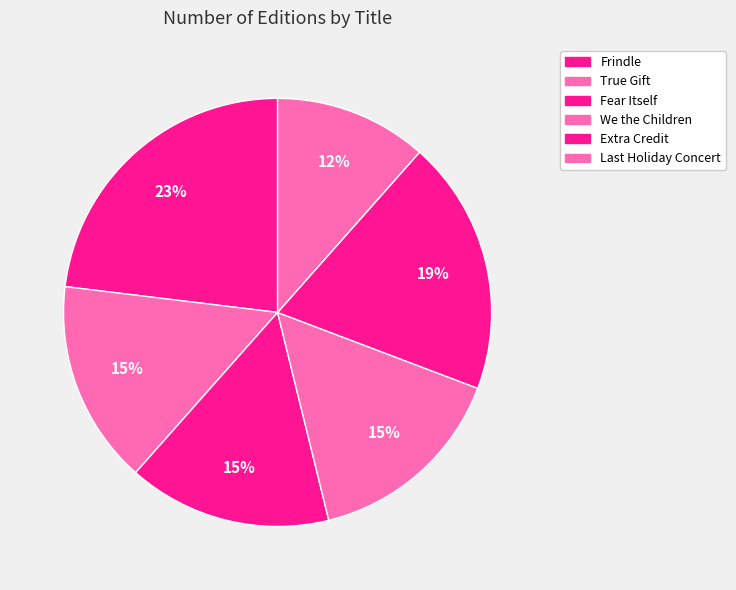

What percentage is the We the Children slice, to the nearest percent?

15%